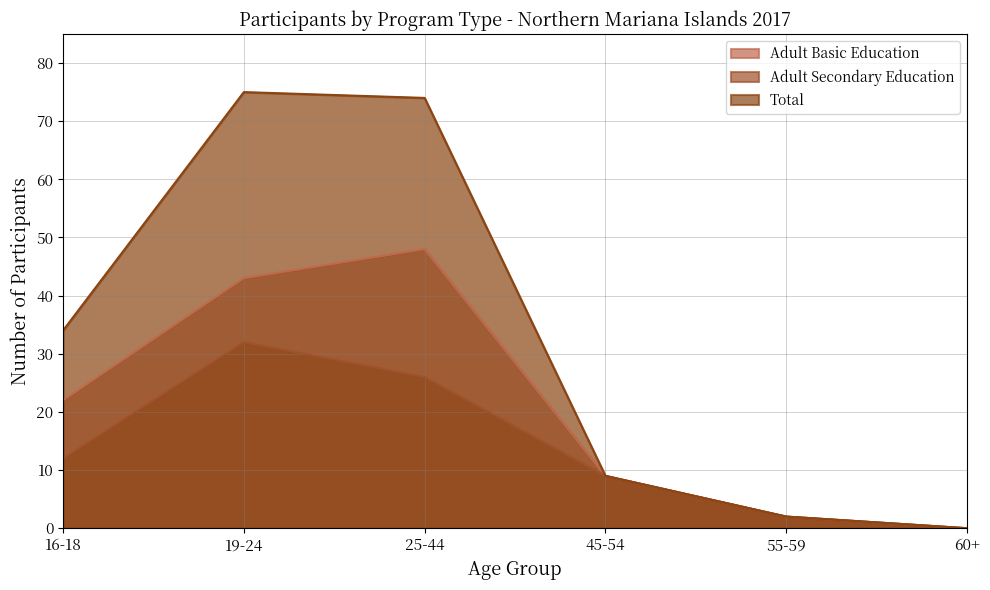

True or false: Adult Secondary Education and Adult Basic Education cross at least once.

False